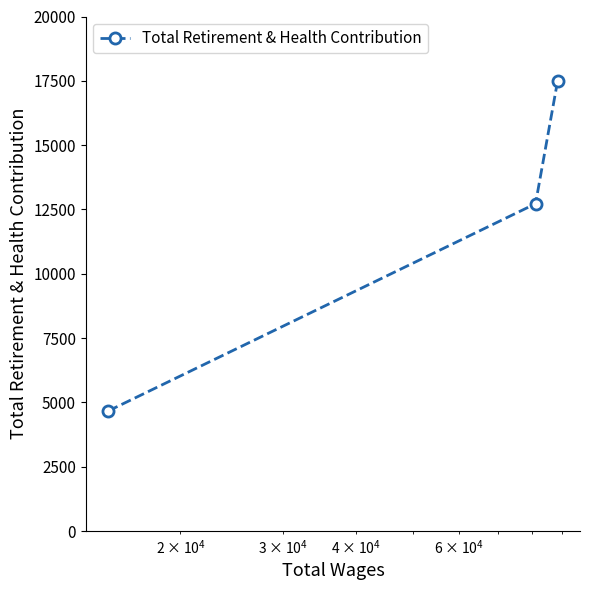

What is the average value?

11623